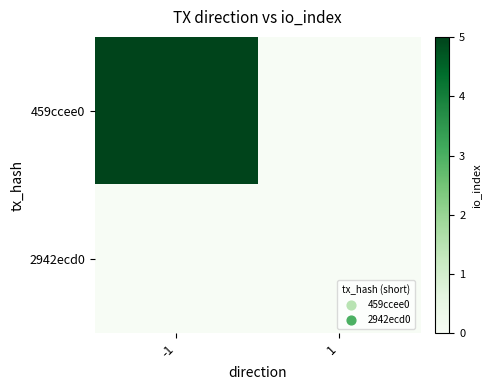

How many distinct data groups are displayed?

2